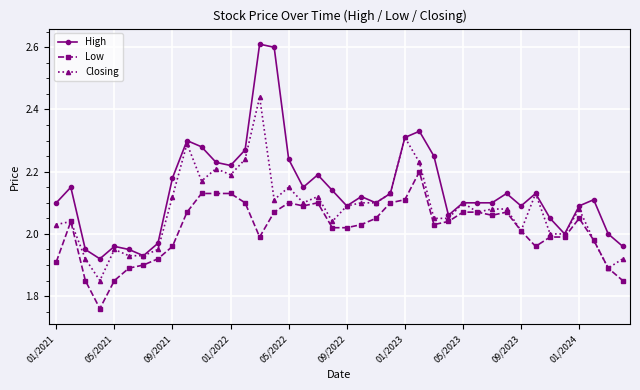

What is the sum of all High values?

85.6